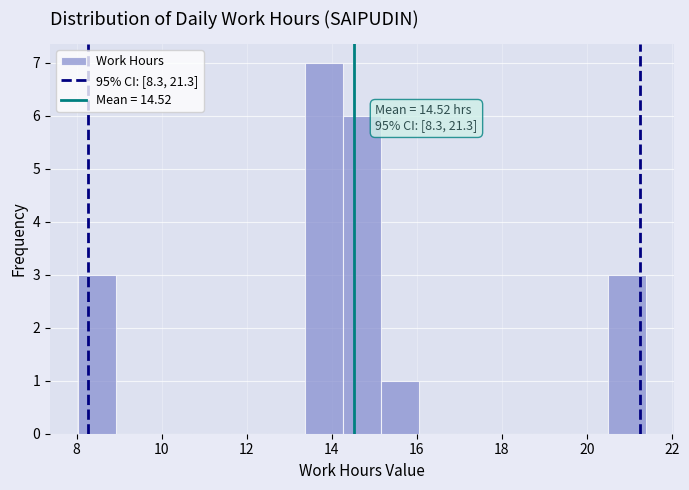

Over which range of the x-axis is the bar tallest?

13.4 to 14.2